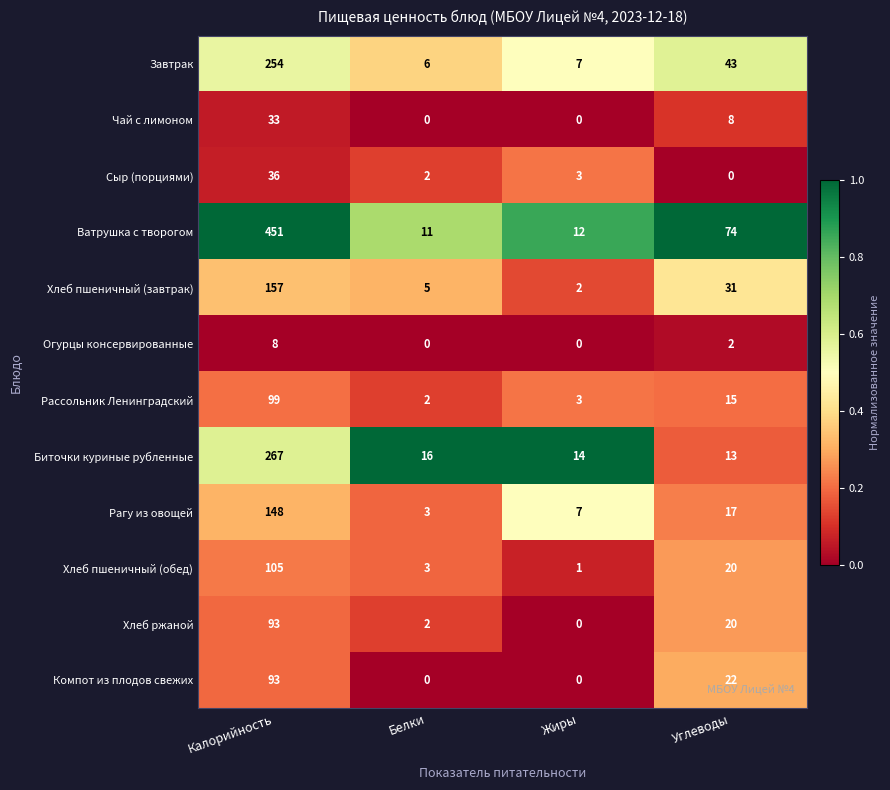

The value of Чай с лимоном at Углеводы is 8. True or false?

True